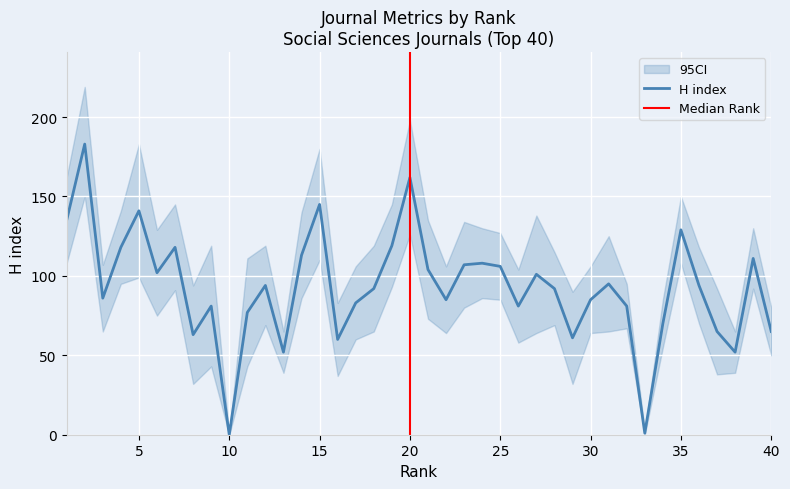

At how many categories does at least one series exceed 143?

3